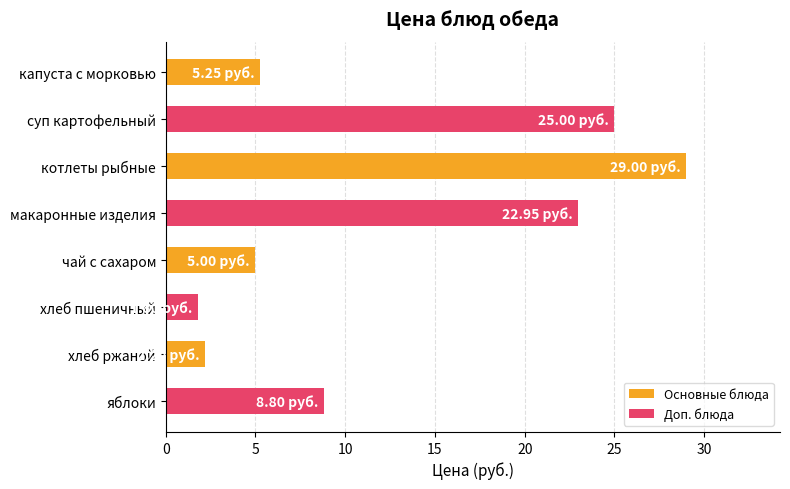

Does the chart contain stacked bars?

No